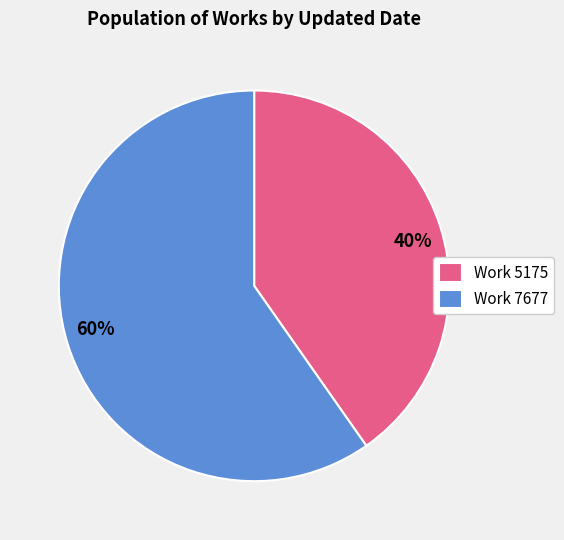

To the nearest percent, what is the average slice percentage?

50%